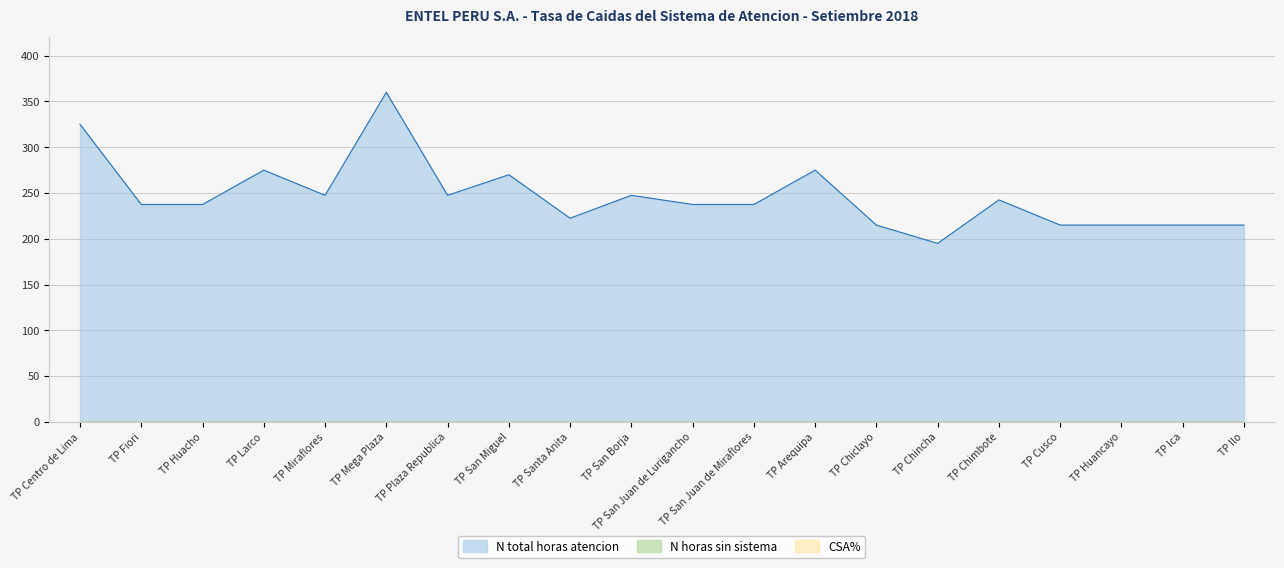

At how many categories does at least one series exceed 153?

20